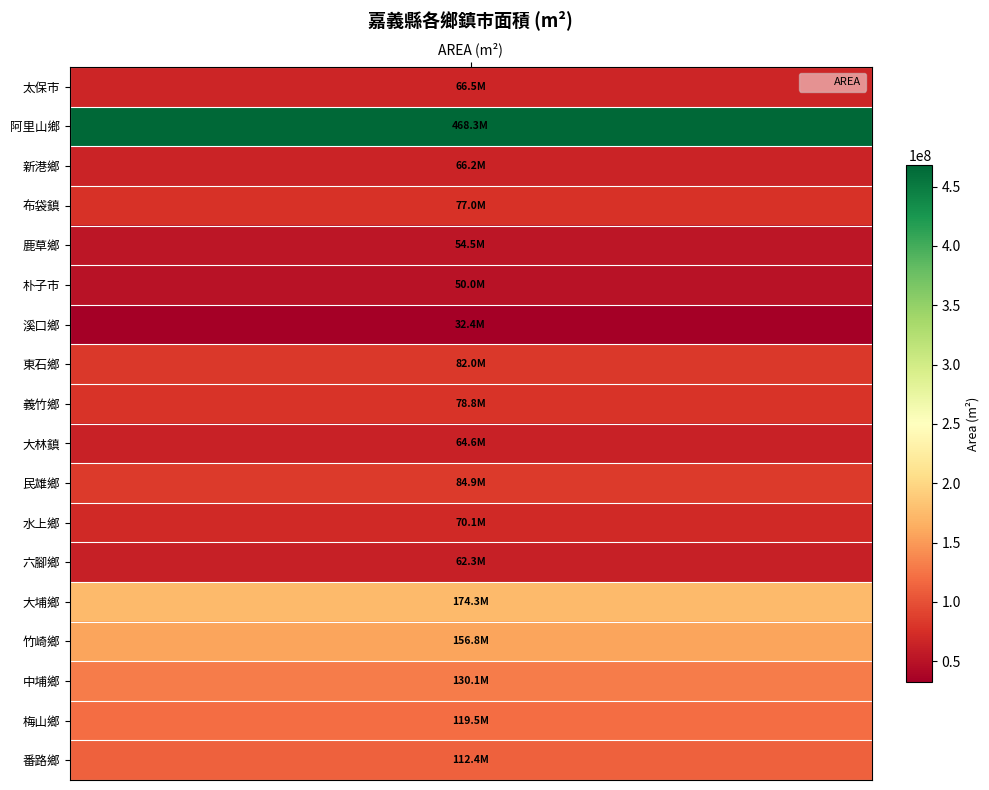

Which category has the highest value across all series?

阿里山鄉